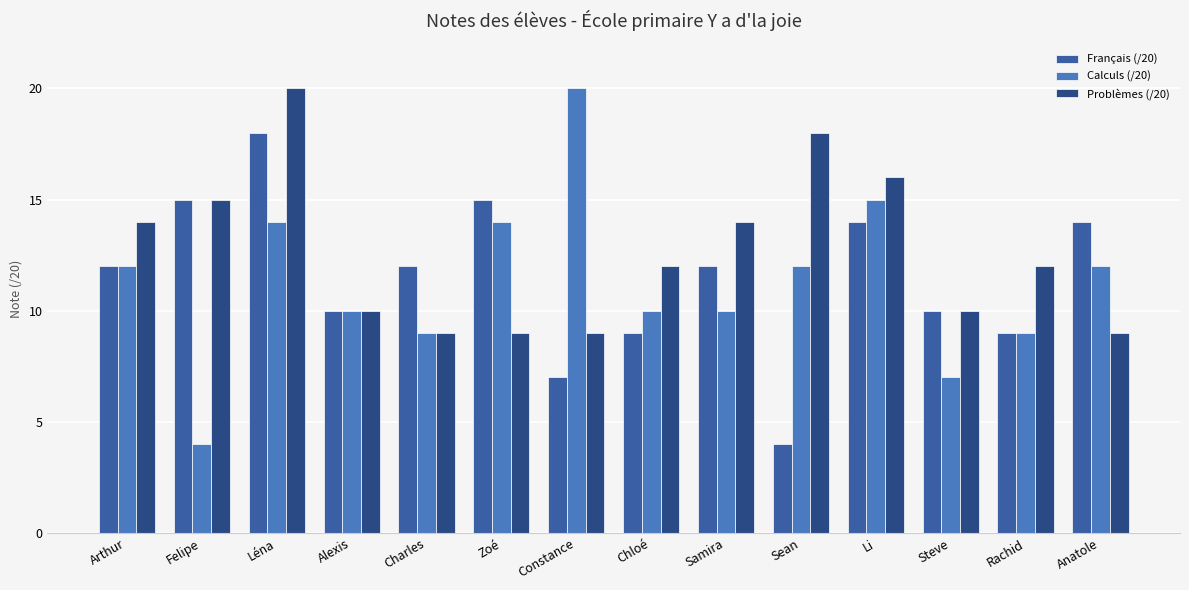

Is it true that Problèmes (/20) equals 5 at Alexis?

False